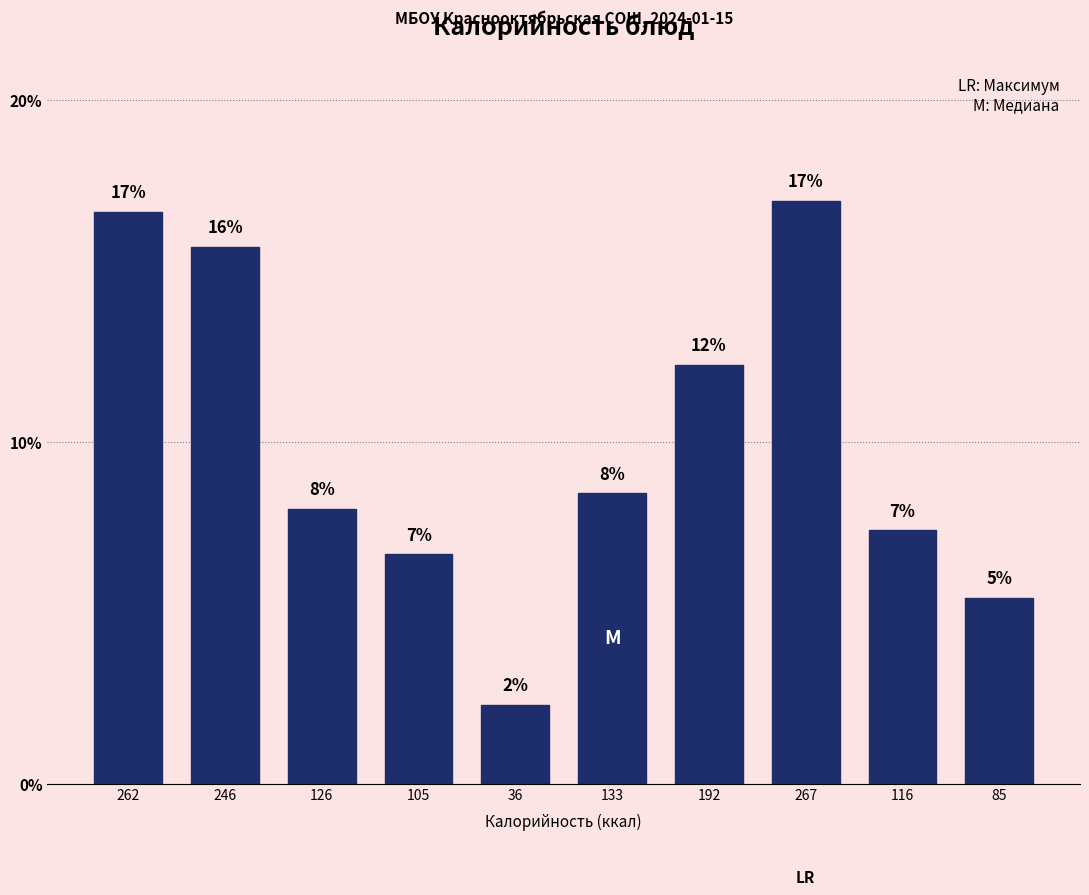

How many bars are there in total?

10